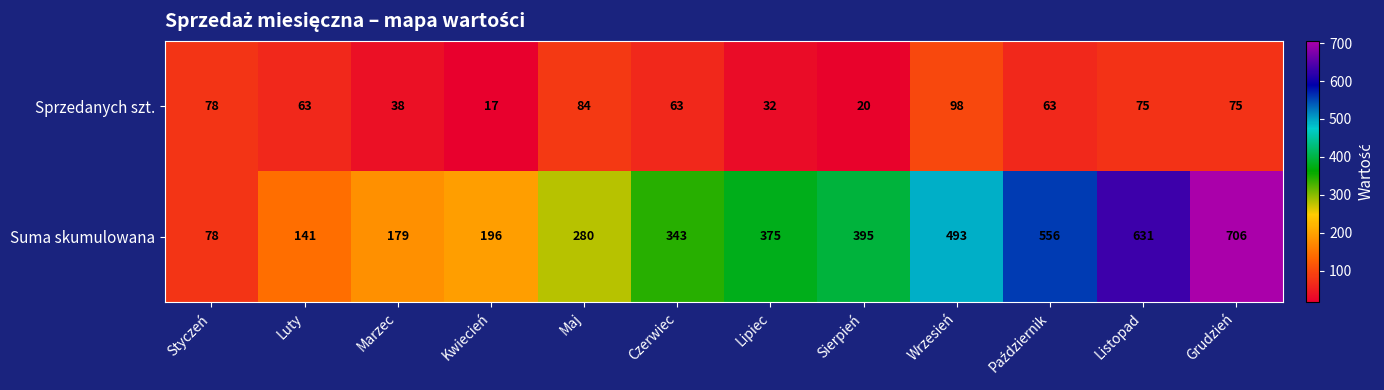

Reading right to left, list all the values displayed in this chart.

Sprzedanych szt.: 75	75	63	98	20	32	63	84	17	38	63	78
Suma skumulowana: 706	631	556	493	395	375	343	280	196	179	141	78